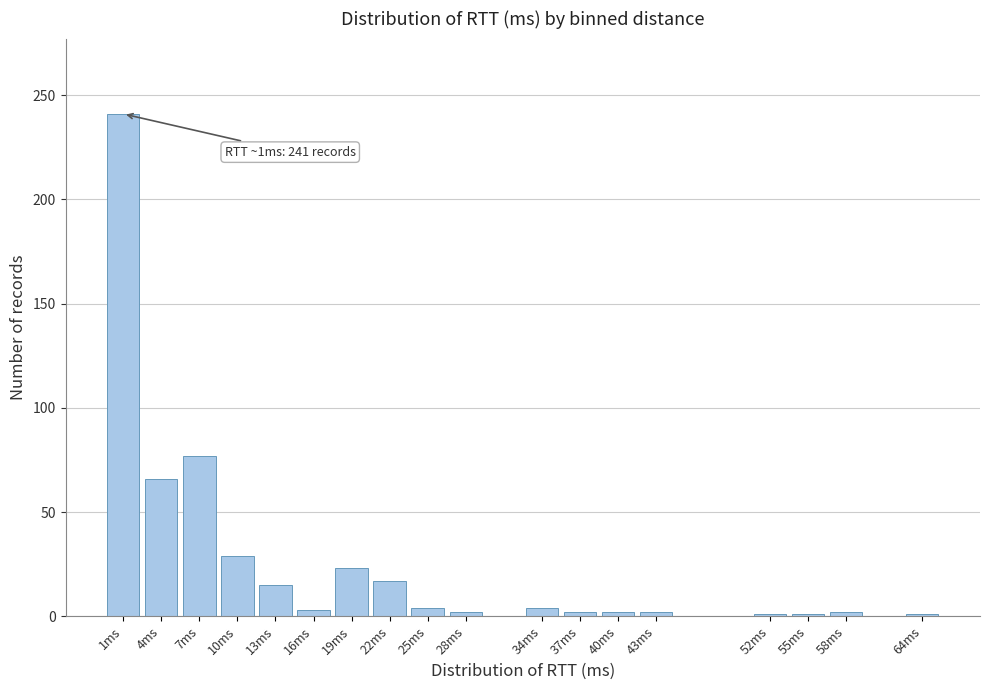

What is the difference between the second highest and minimum values?

76